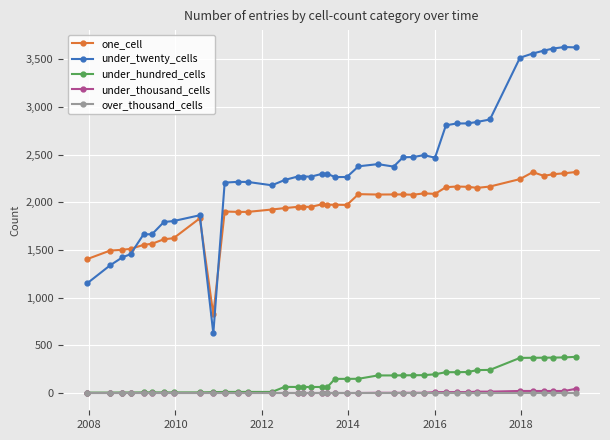

What is the greatest value displayed?

3628